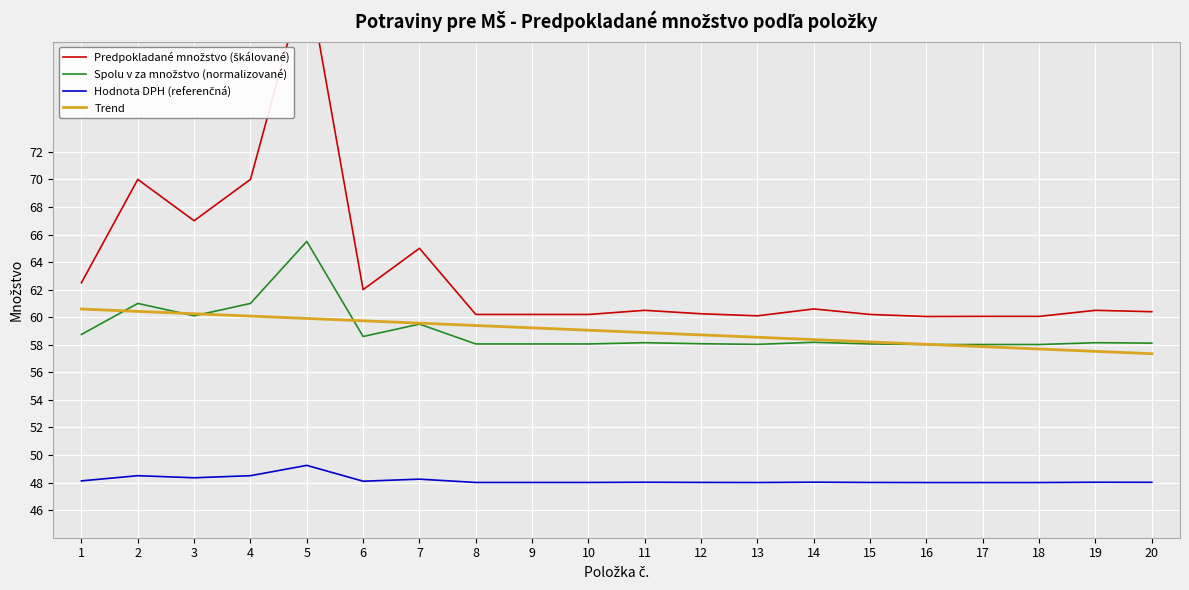

Is it true that Hodnota DPH (referenčná) equals 31.4 at 18?

False